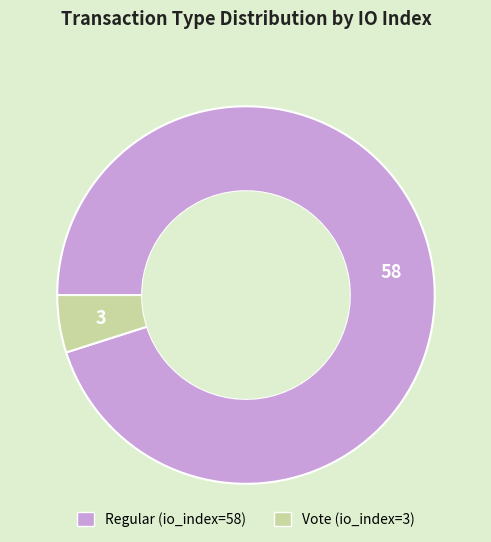

Do Regular and Vote together represent more than half of the pie?

Yes